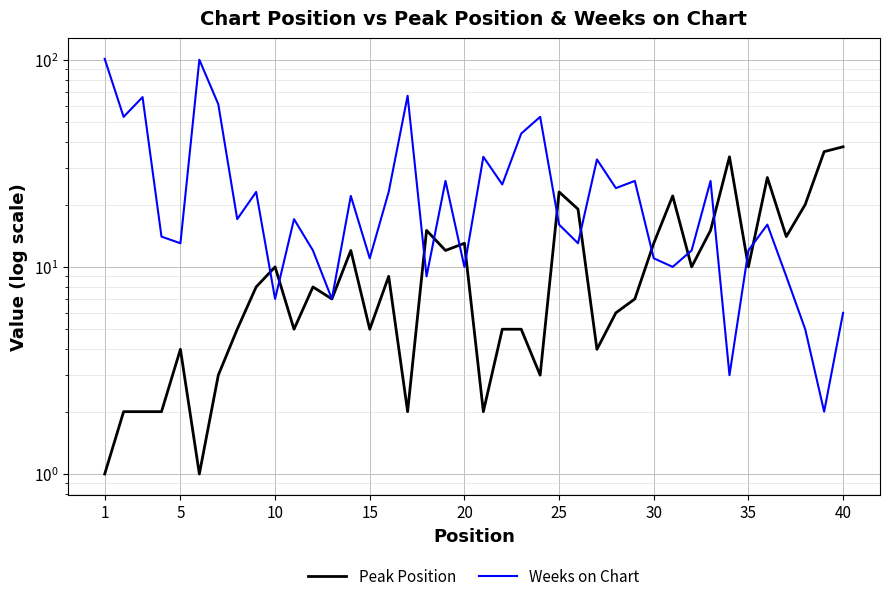

List the series in order of their overall mean, highest first.

Weeks on Chart, Peak Position